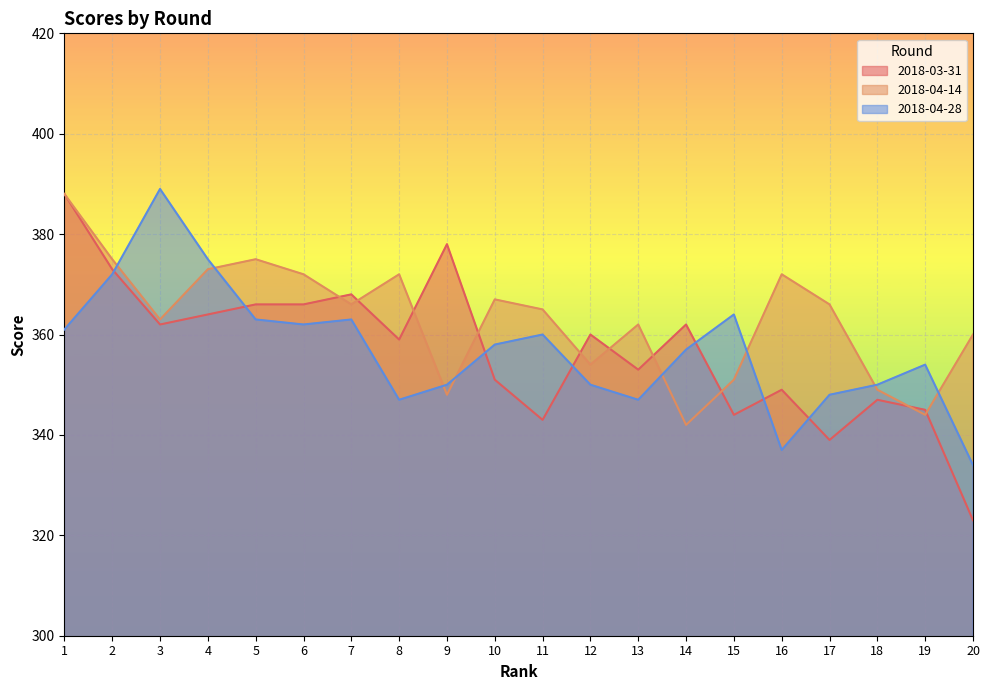

How many intersections are there between 2018-03-31 and 2018-04-28?

7